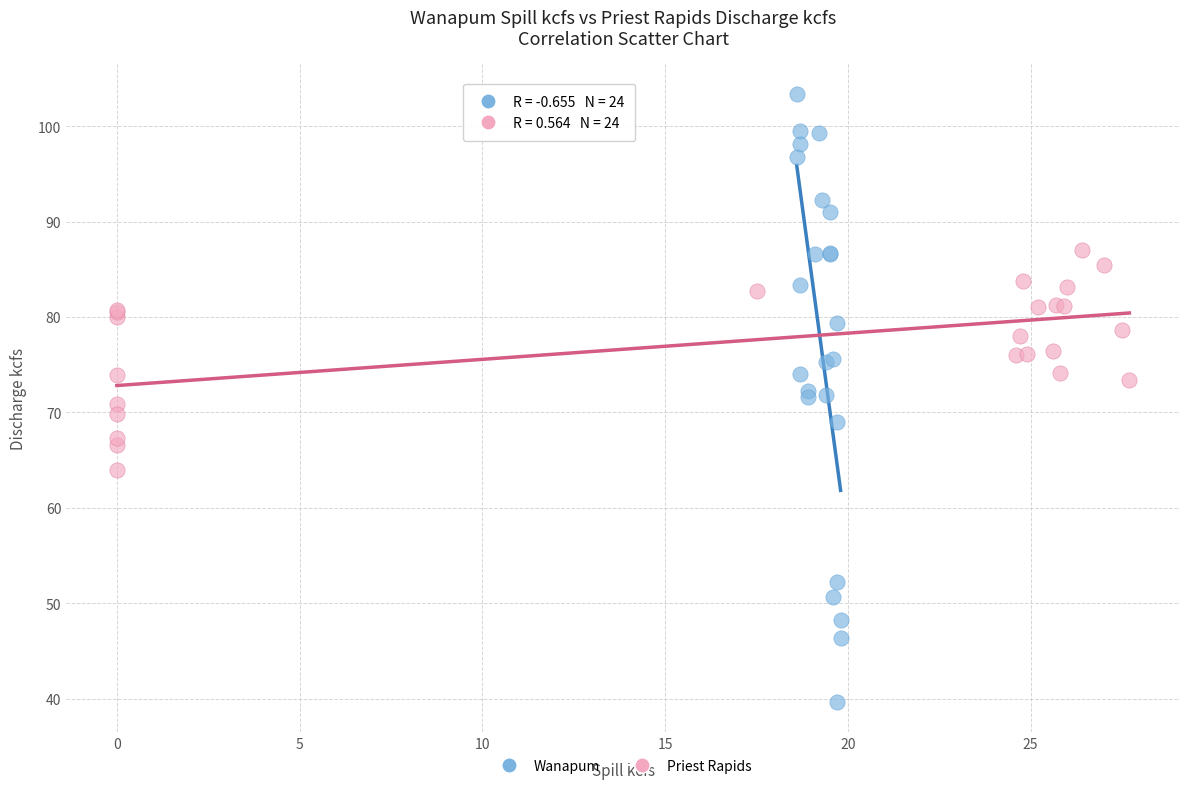

Which series has the widest spread of Y values?

Wanapum